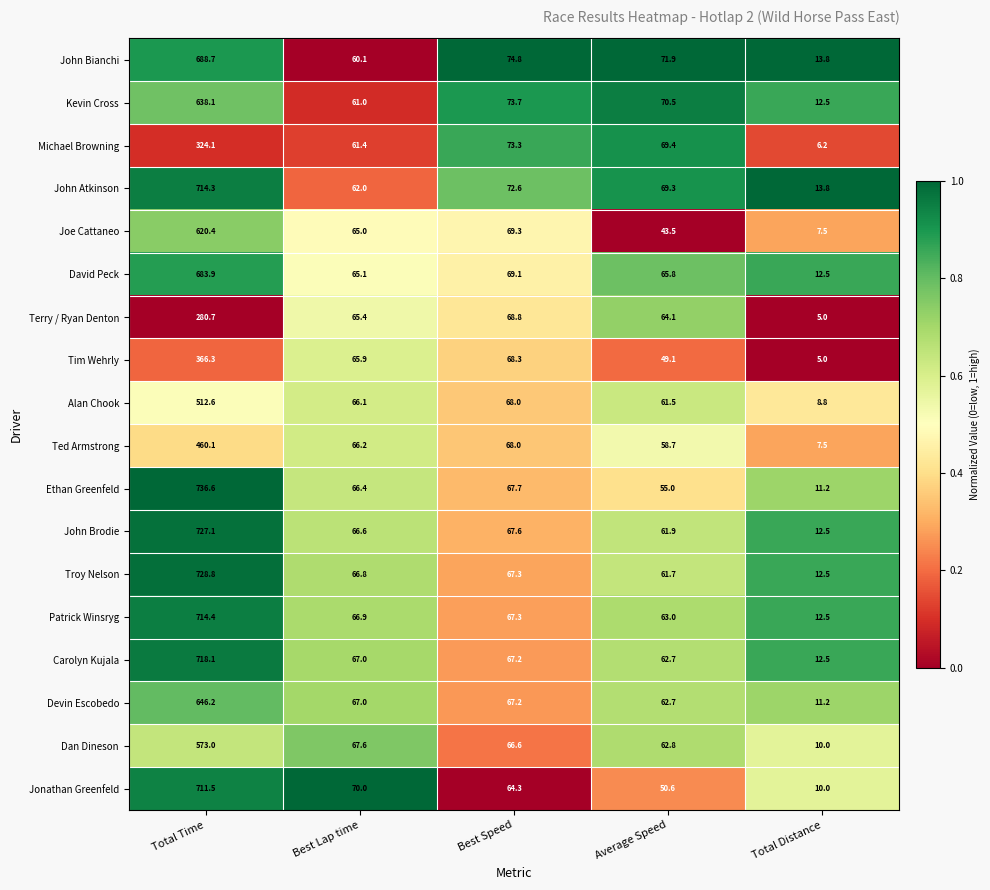

The John Bianchi series shows 36.6 at Best Lap time. True or false?

False